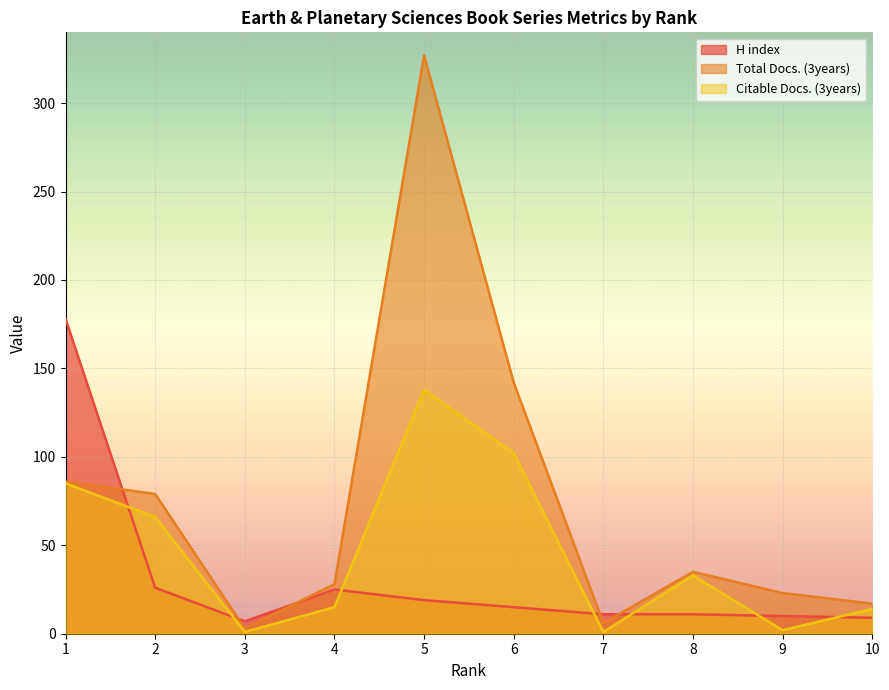

At which label does Total Docs. (3years) first exceed 35?

1